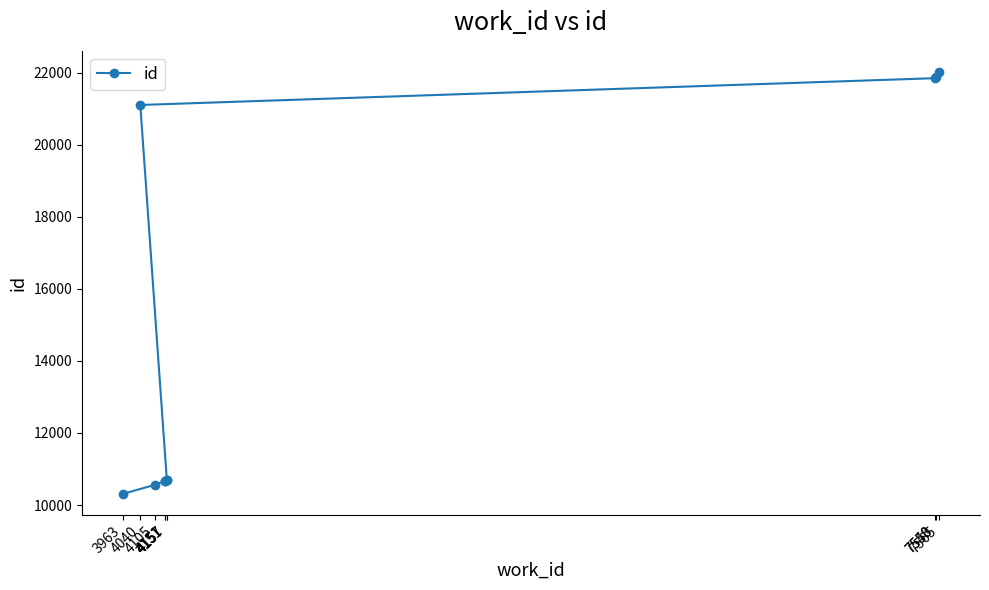

Which category has the lowest value across all series?

3963